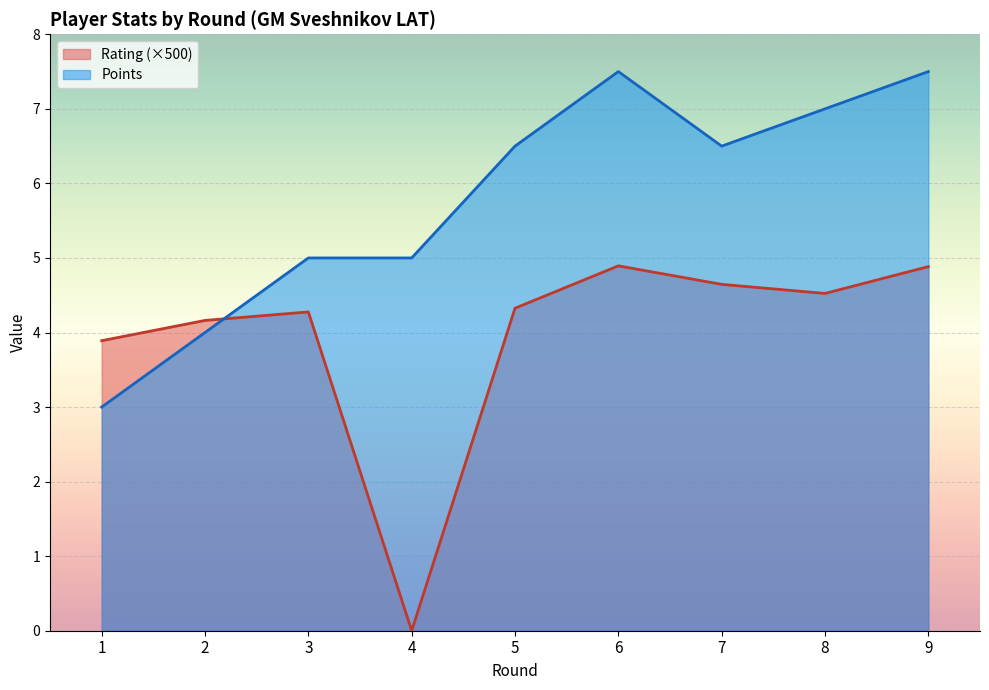

How many interior local valleys does the Rating series have?

2